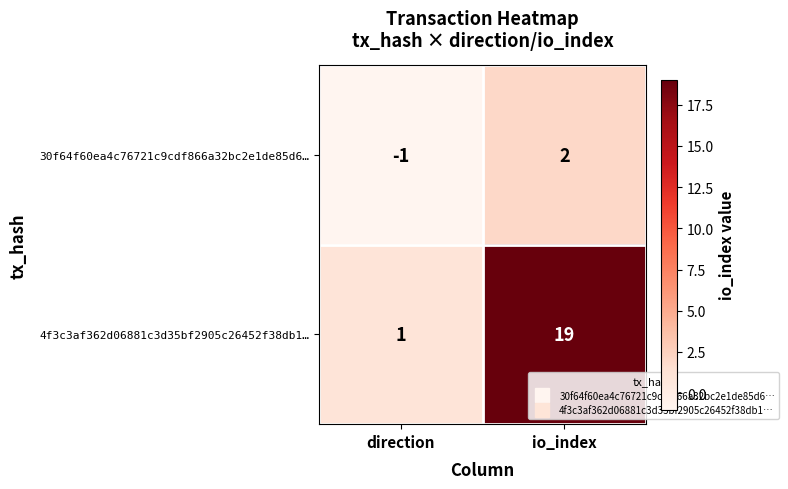

At how many categories does at least one series exceed 13?

1